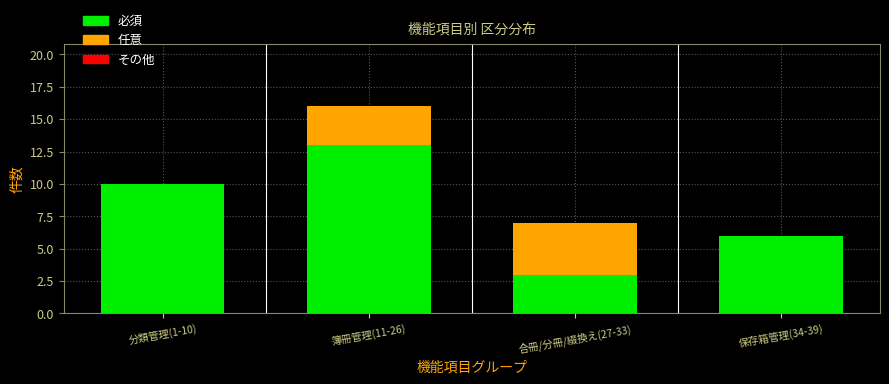

Reading right to left, what are the values for 必須?

保存箱管理(34-39)=6	合冊/分冊/綴換え(27-33)=3	簿冊管理(11-26)=13	分類管理(1-10)=10